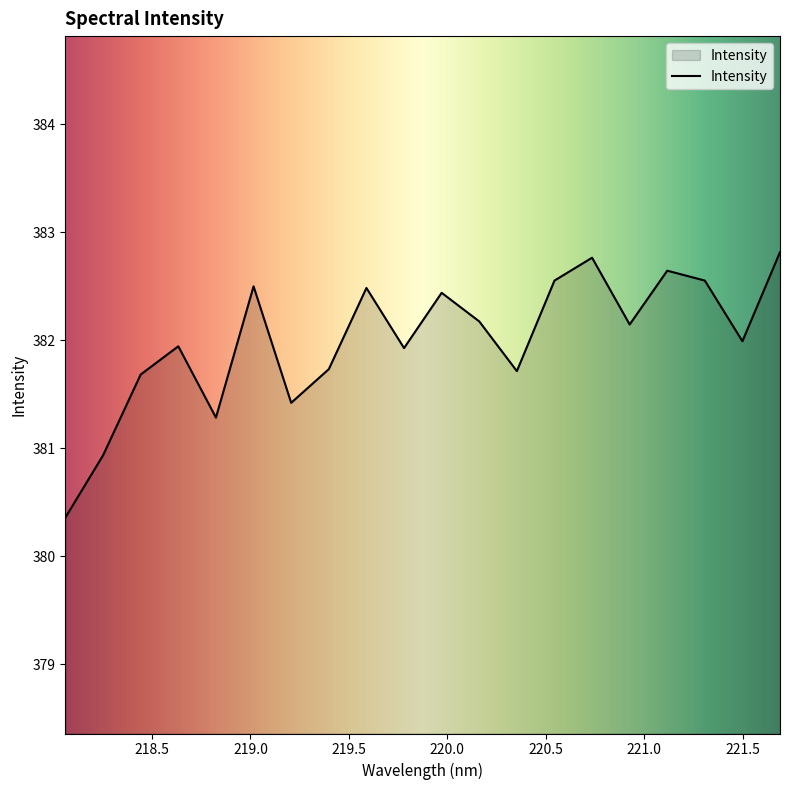

What is the maximum value shown in the chart?

382.8